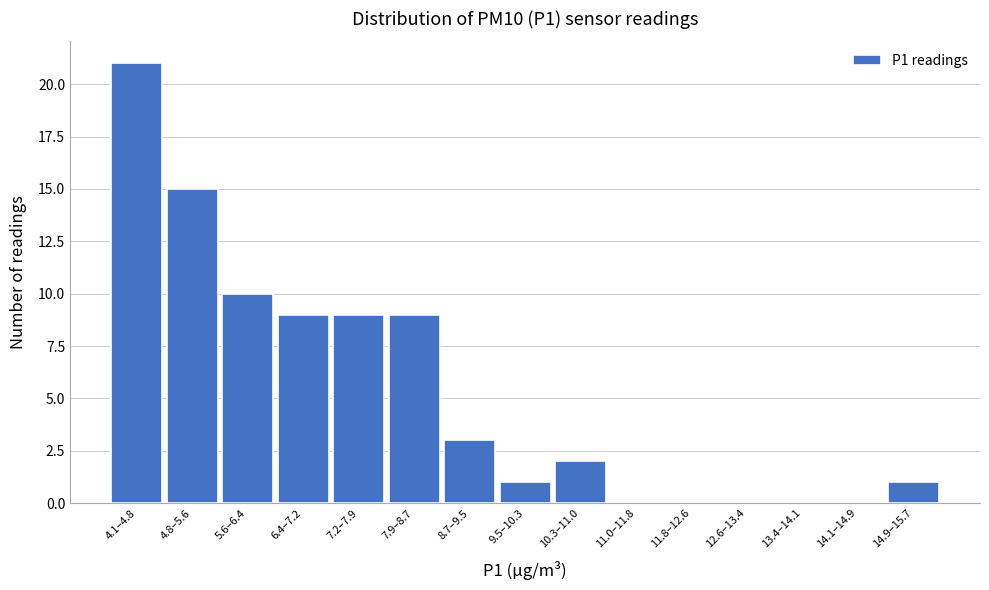

Reading right to left, what are all the values shown in this chart?

14.9–15.7=1	14.1–14.9=0	13.4–14.1=0	12.6–13.4=0	11.8–12.6=0	11.0–11.8=0	10.3–11.0=2	9.5–10.3=1	8.7–9.5=3	7.9–8.7=9	7.2–7.9=9	6.4–7.2=9	5.6–6.4=10	4.8–5.6=15	4.1–4.8=21